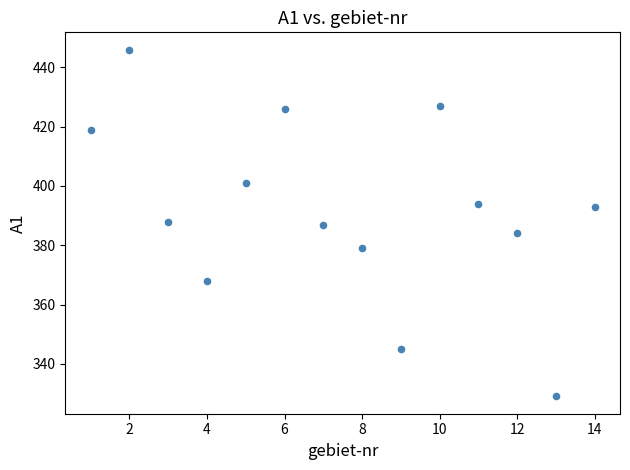

What is the range of Y values (max minus min)?

117